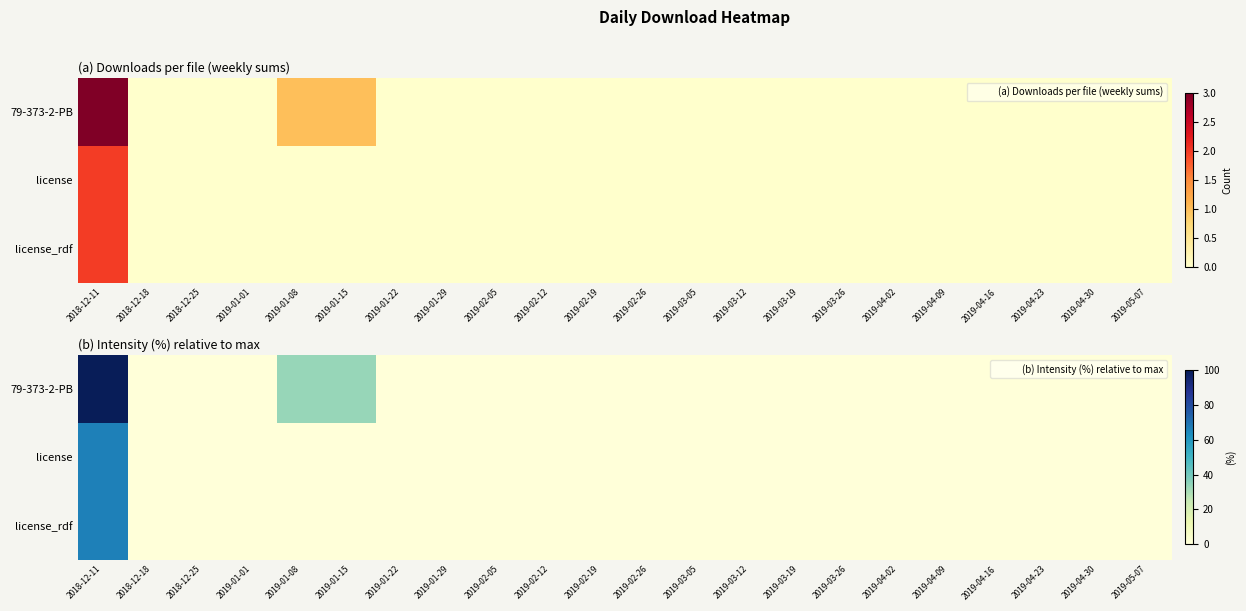

Which series has the largest range (max minus min)?

79-373-2-PB